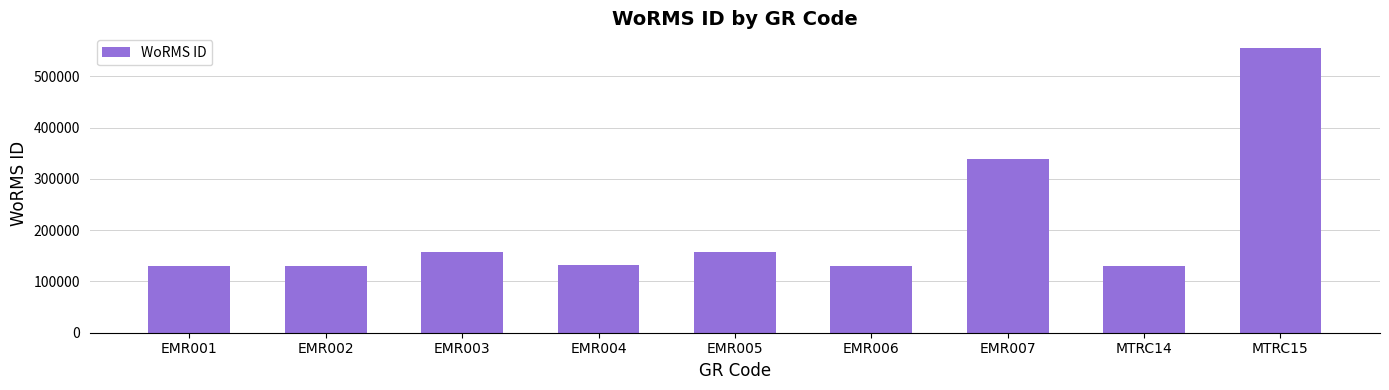

What is the change in value from EMR002 to EMR005?

+27017